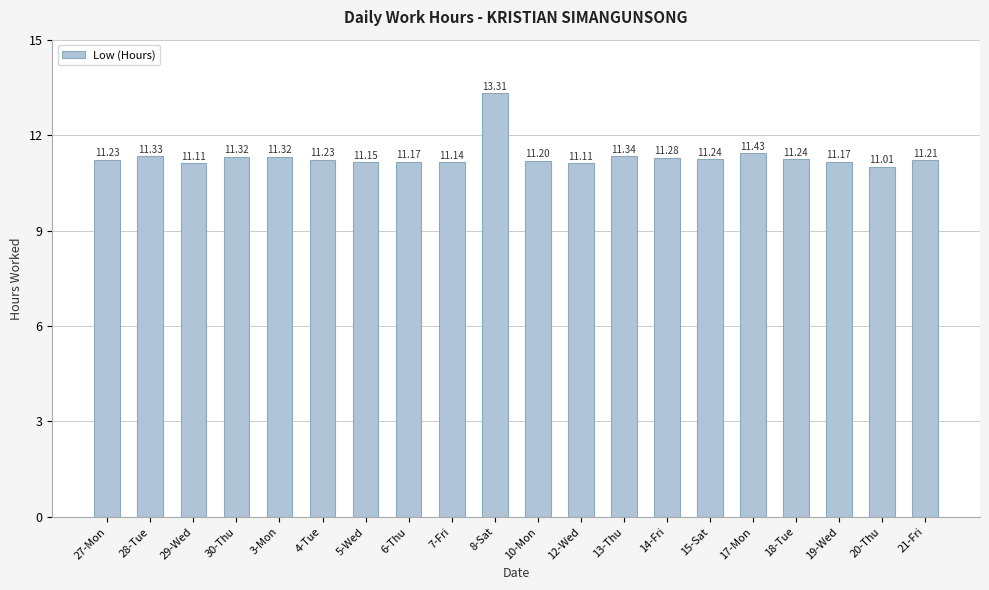

What is the average value?

11.3